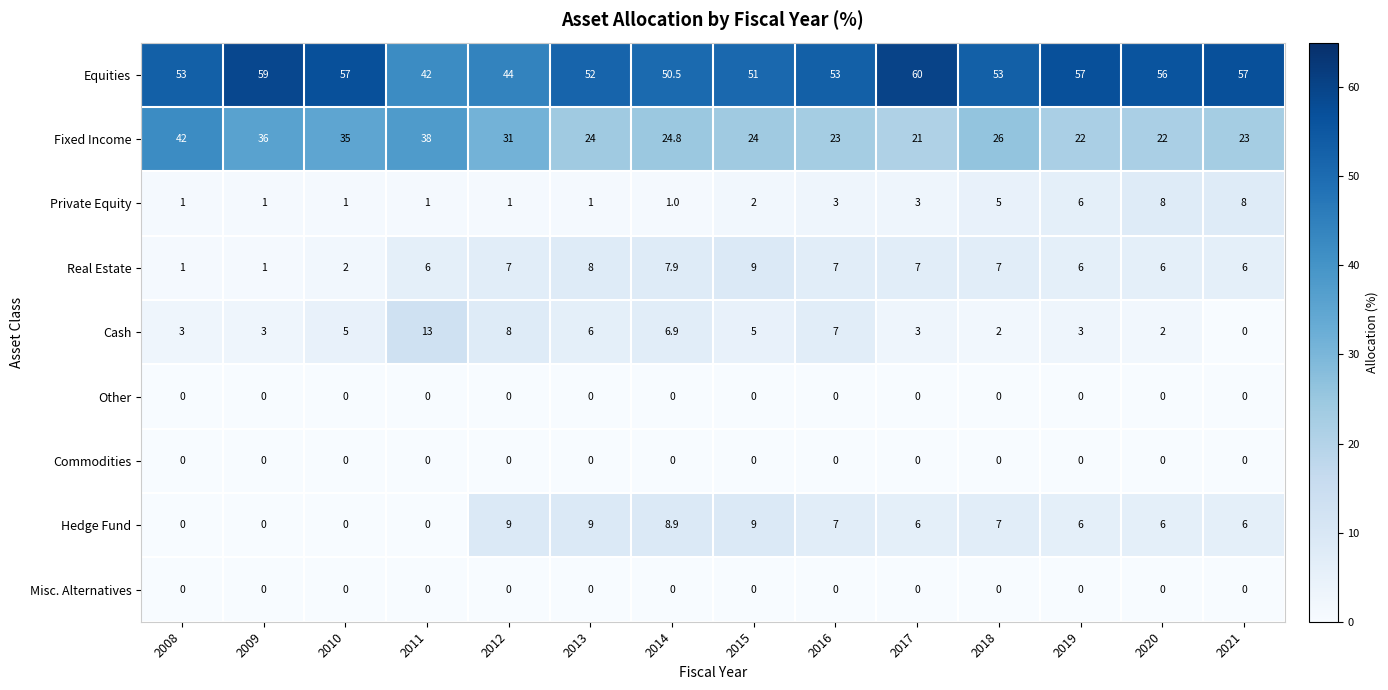

Which label corresponds to the largest value in the chart?

2017